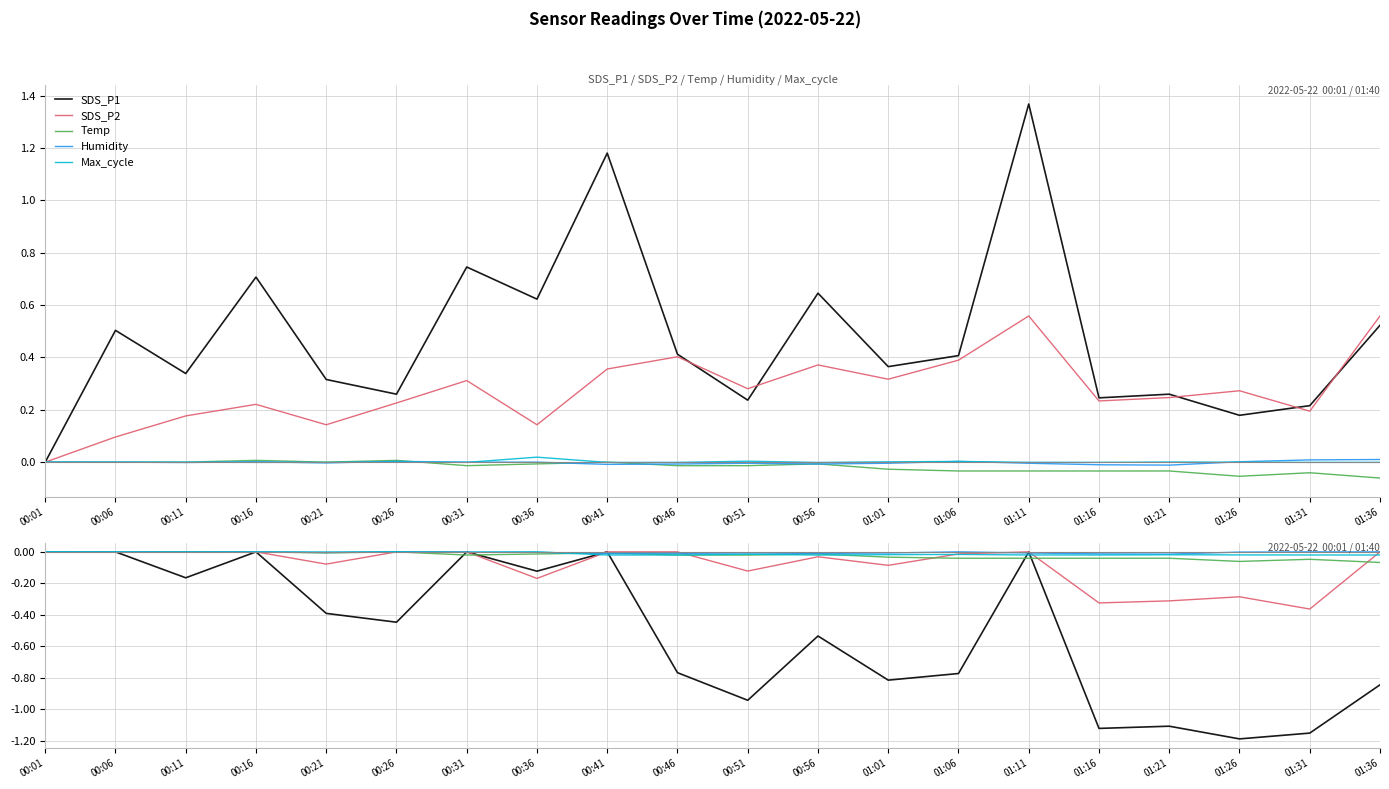

Rank the series at 01:01 from lowest to highest value.

SDS_P1, SDS_P2, Temp, Max_cycle, Humidity